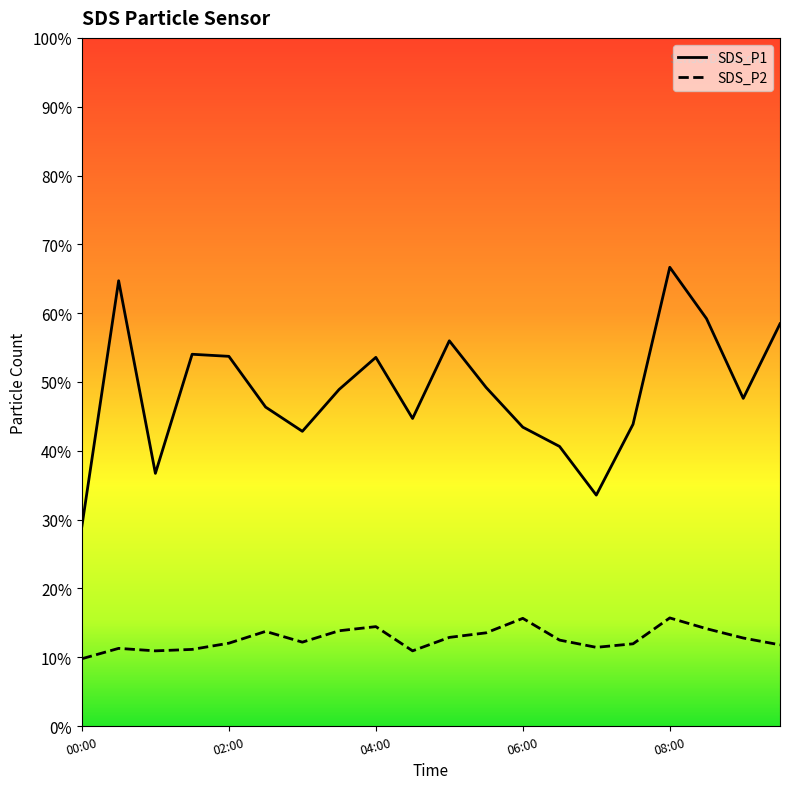

At which category does SDS_P1 reach its first local peak?

00:30